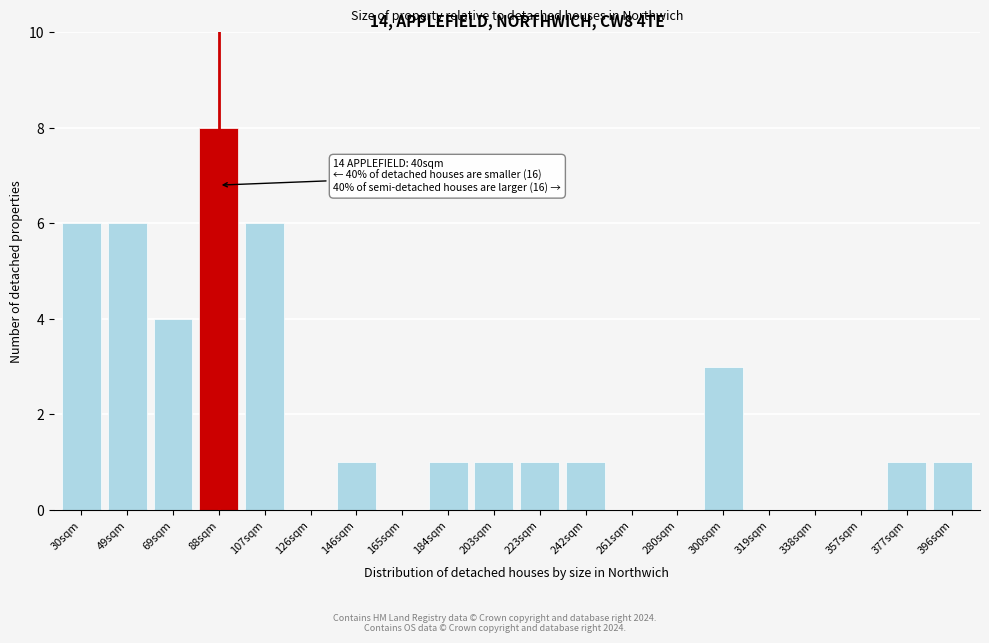

Reading left to right, transcribe all the data shown in this chart.

30sqm=6	49sqm=6	69sqm=4	88sqm=8	107sqm=6	126sqm=0	146sqm=1	165sqm=0	184sqm=1	203sqm=1	223sqm=1	242sqm=1	261sqm=0	280sqm=0	300sqm=3	319sqm=0	338sqm=0	357sqm=0	377sqm=1	396sqm=1